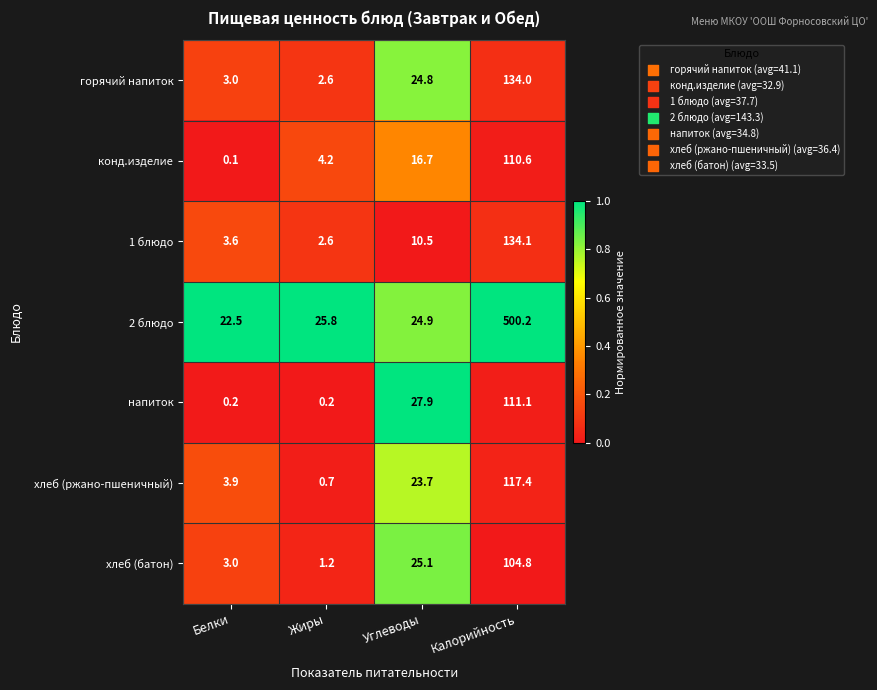

Reading left to right, transcribe all the data shown in this chart.

горячий напиток: 3.0	2.6	24.8	134.0
конд.изделие: 0.1	4.2	16.7	110.6
1 блюдо: 3.6	2.6	10.5	134.1
2 блюдо: 22.5	25.8	24.9	500.2
напиток: 0.2	0.2	27.9	111.1
хлеб (ржано-пшеничный): 3.9	0.7	23.7	117.4
хлеб (батон): 3.0	1.2	25.1	104.8